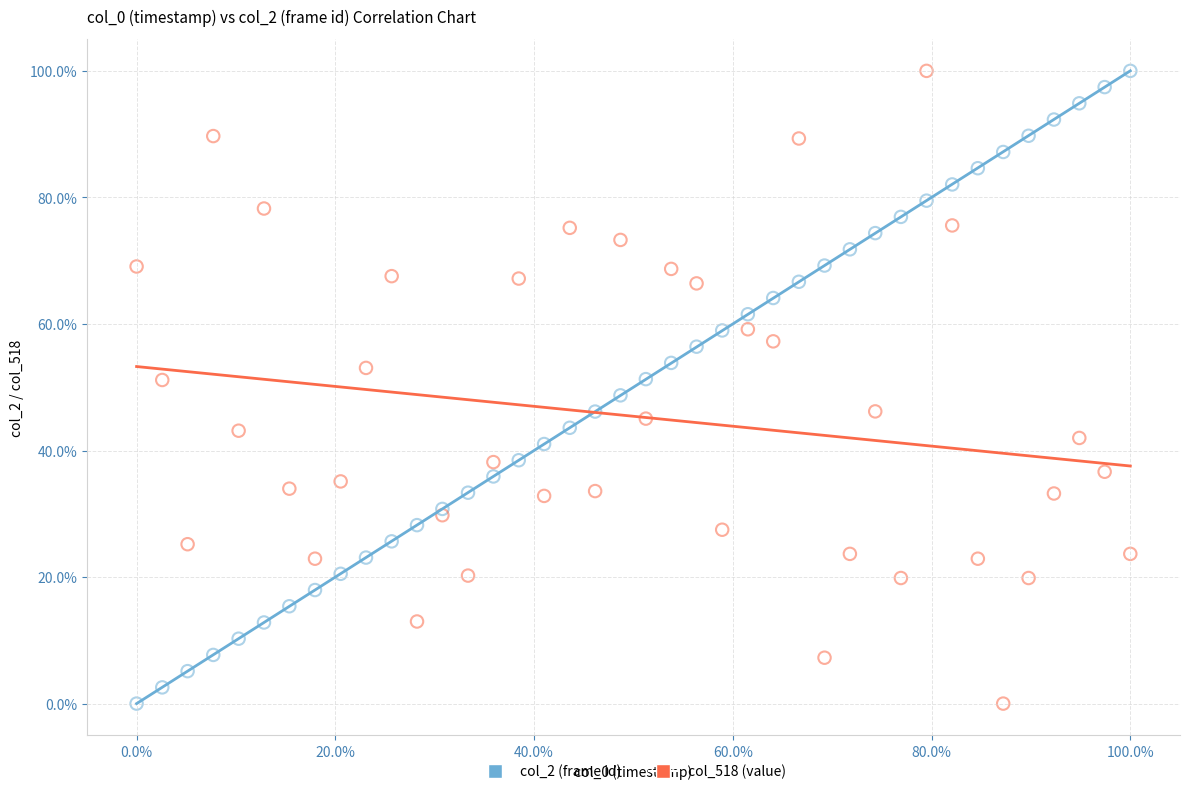

What is the X range (max minus min) for the scatter plot?

100.0